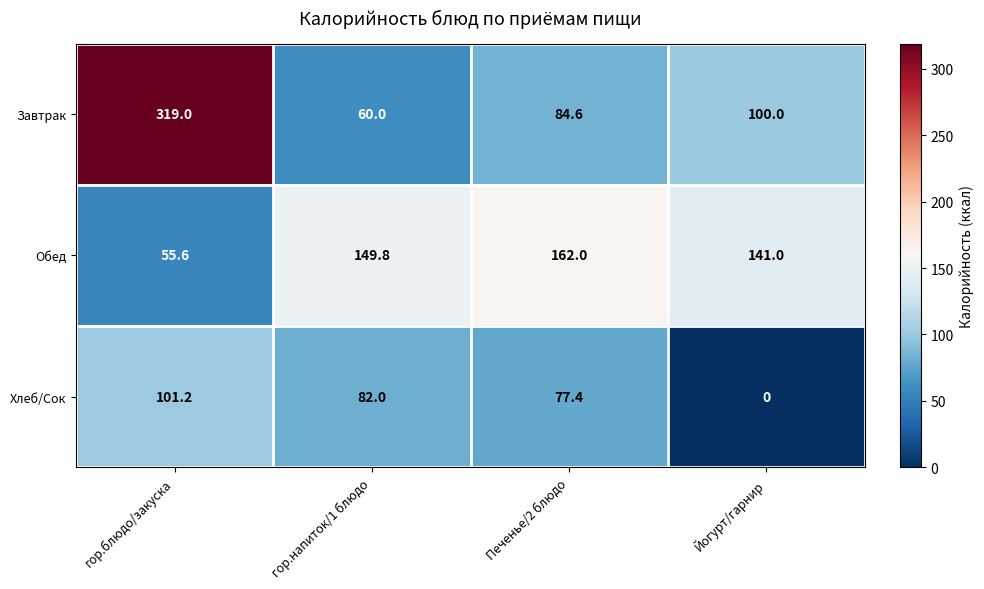

Reading left to right, list all the values displayed in this chart.

Завтрак: гор.блюдо/закуска=319.0	гор.напиток/1 блюдо=60.0	Печенье/2 блюдо=84.6	Йогурт/гарнир=100.0
Обед: гор.блюдо/закуска=55.6	гор.напиток/1 блюдо=149.8	Печенье/2 блюдо=162.0	Йогурт/гарнир=141.0
Хлеб/Сок: гор.блюдо/закуска=101.2	гор.напиток/1 блюдо=82.0	Печенье/2 блюдо=77.4	Йогурт/гарнир=0.0